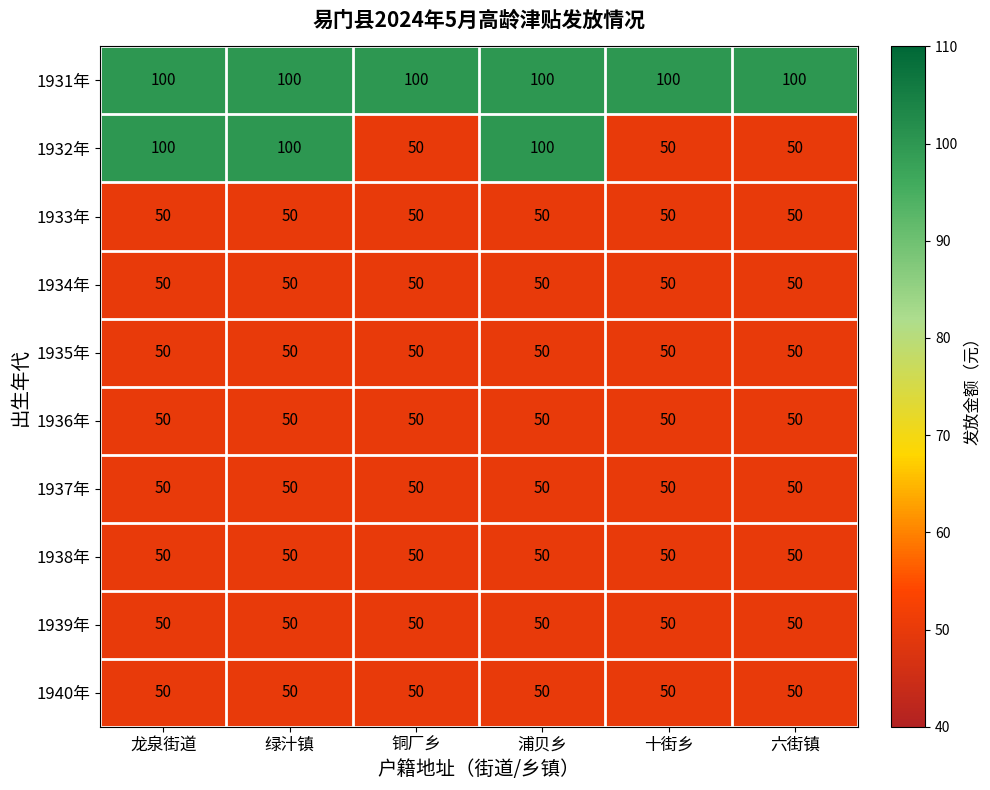

Which series has the largest total across all categories?

1931年